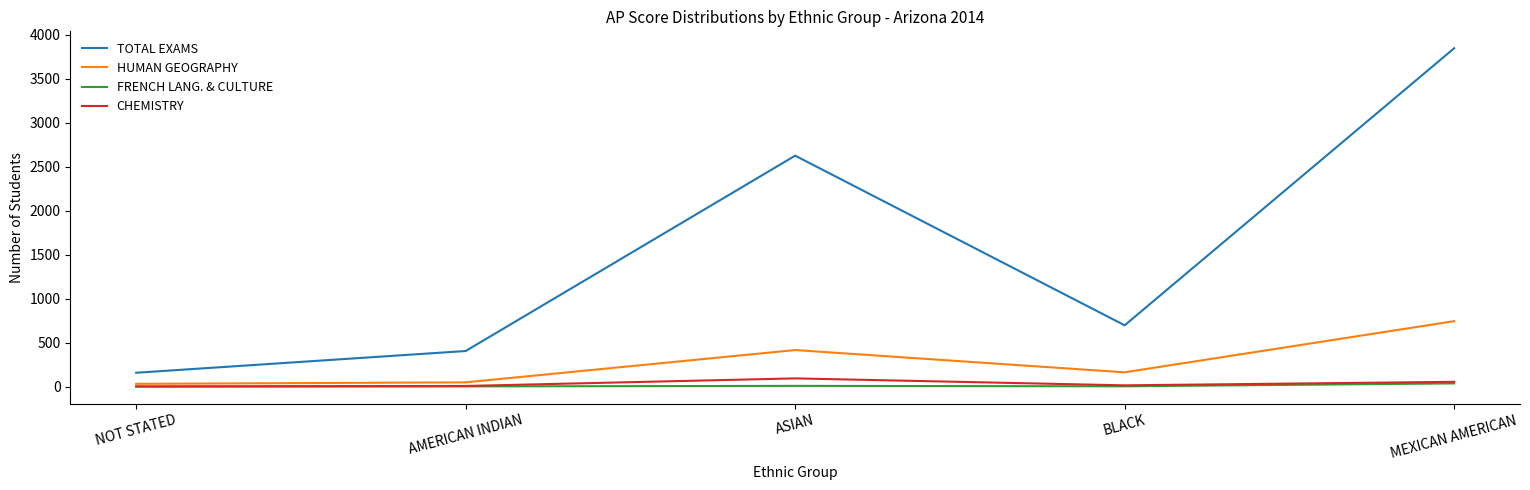

List the labels in order of TOTAL EXAMS value, smallest first.

NOT STATED, AMERICAN INDIAN, BLACK, ASIAN, MEXICAN AMERICAN